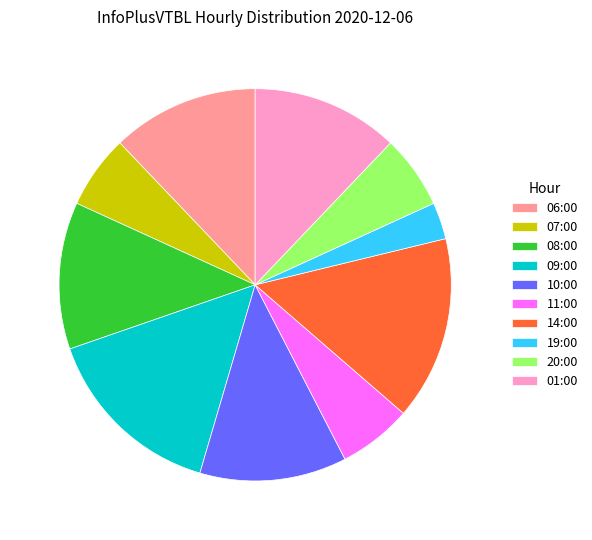

Combined, do 11:00 and 06:00 account for over 50%?

No